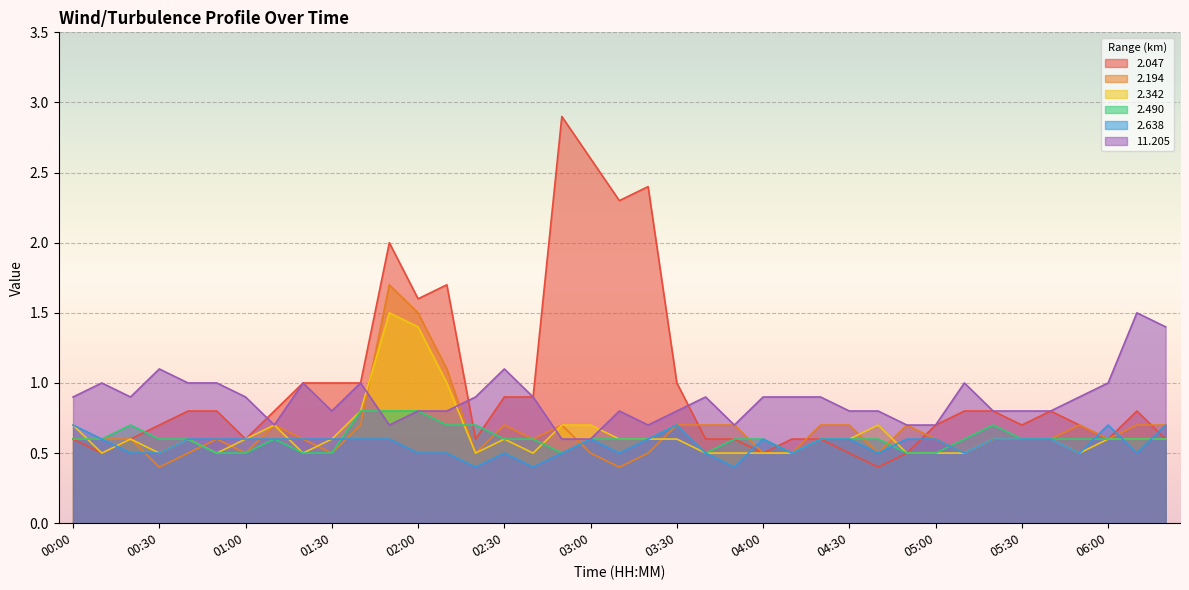

The   2.047 series shows 0.3 at 00:00. True or false?

False